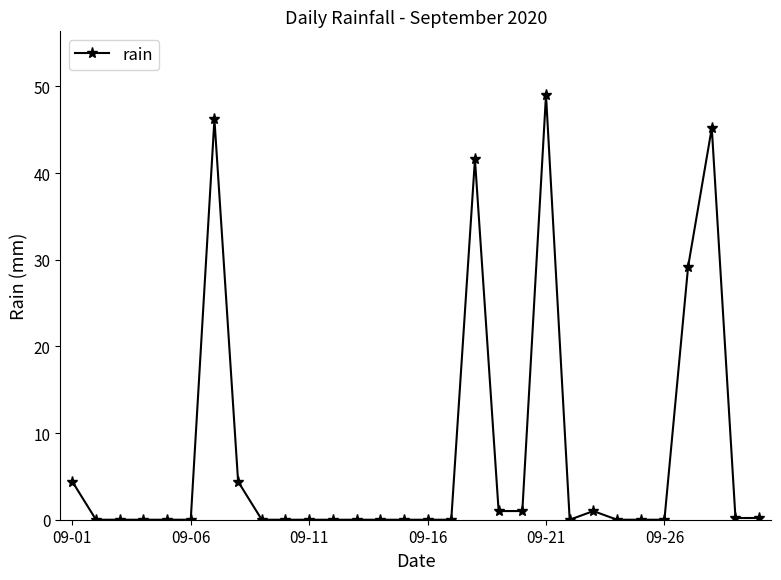

How many categories are shown in the chart?

30